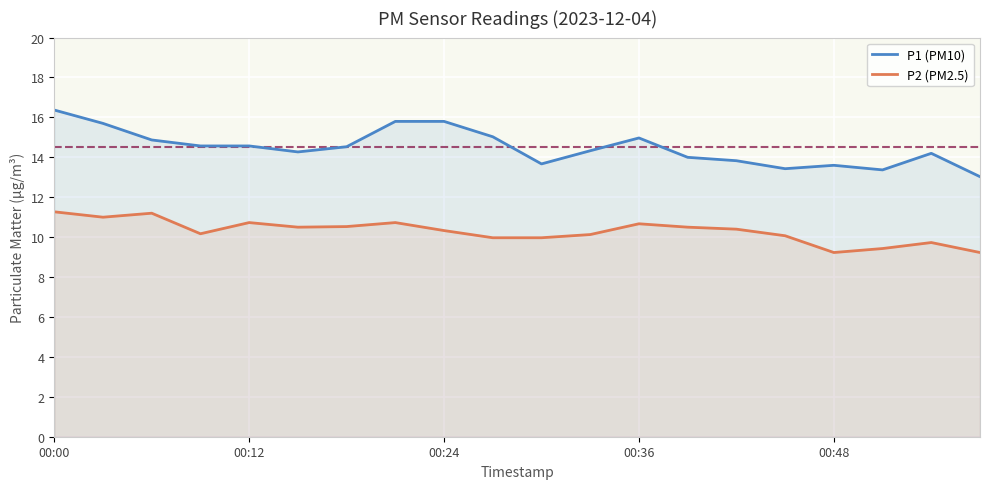

Where does the P2 (PM2.5) series first go above 10?

00:00